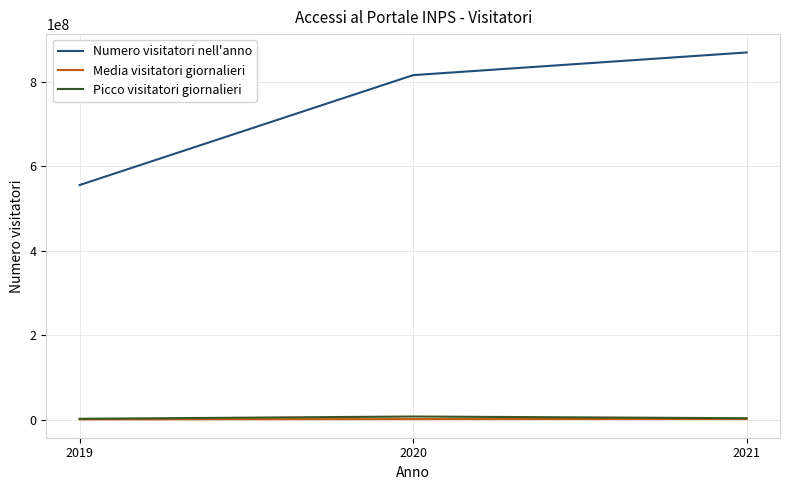

At which category is the sum across all series the highest?

2021